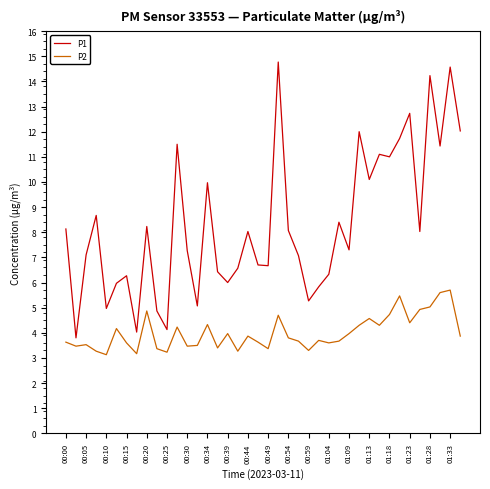

Which series has the largest range (max minus min)?

P1